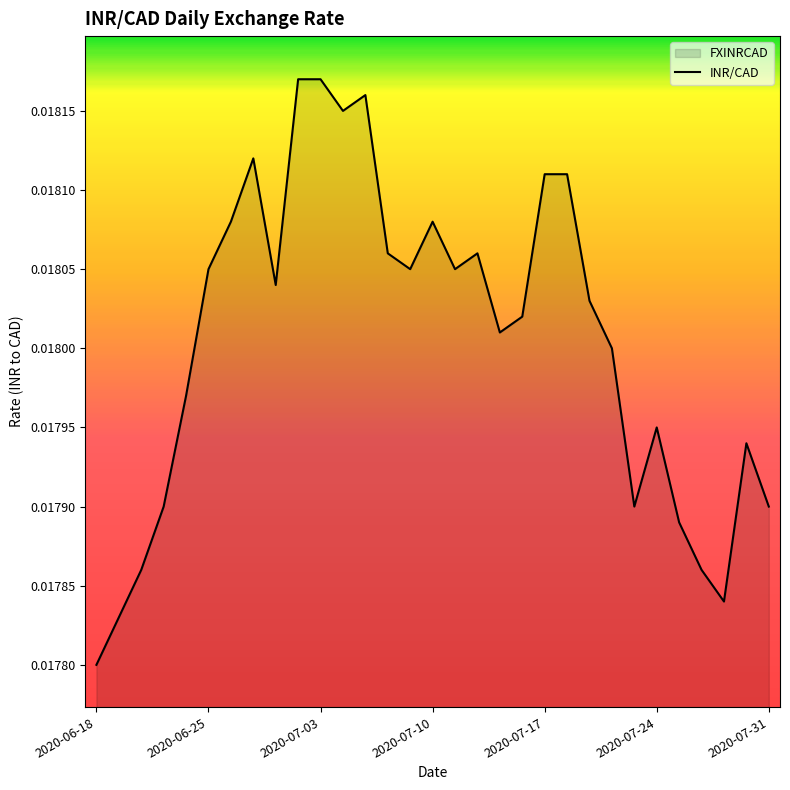

Between 2020-07-03 and 2020-07-24, which is larger?

2020-07-03